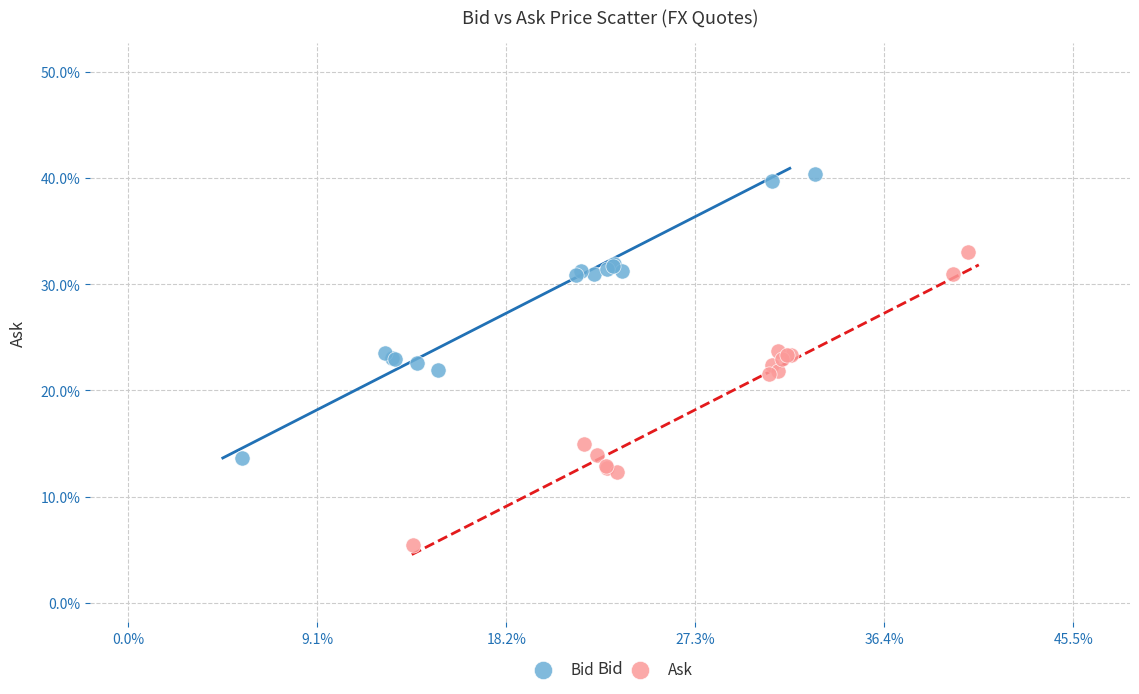

What are all the series names shown in the legend?

Bid, Ask